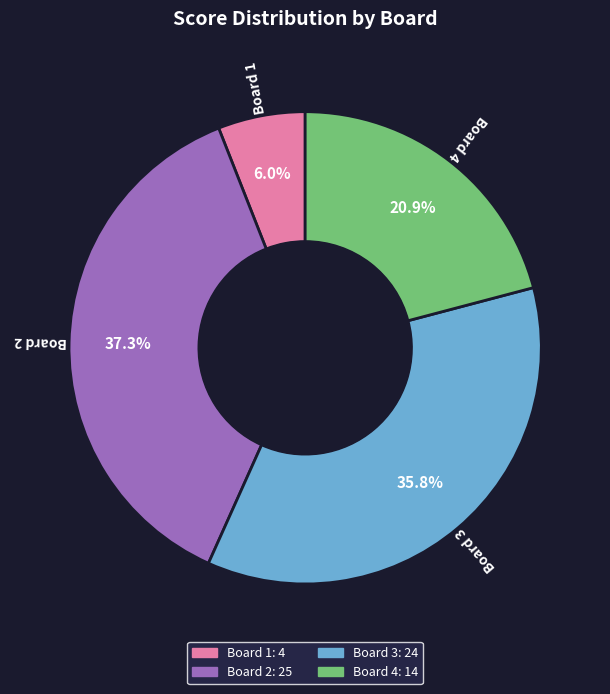

Which has a higher value, Board 1 or Board 2?

Board 2